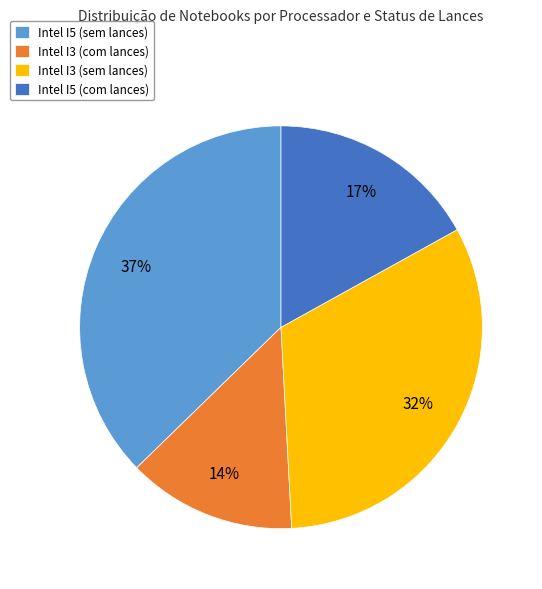

Is there any slice that represents more than half of the pie?

No